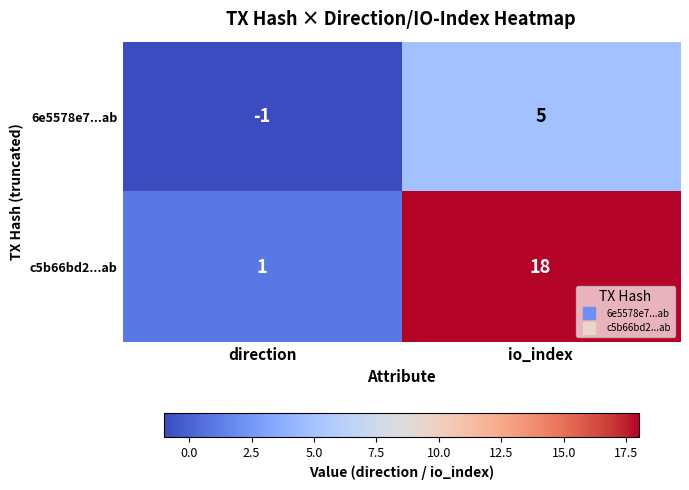

What value does the 6e5578e7...ab series have at io_index?

5